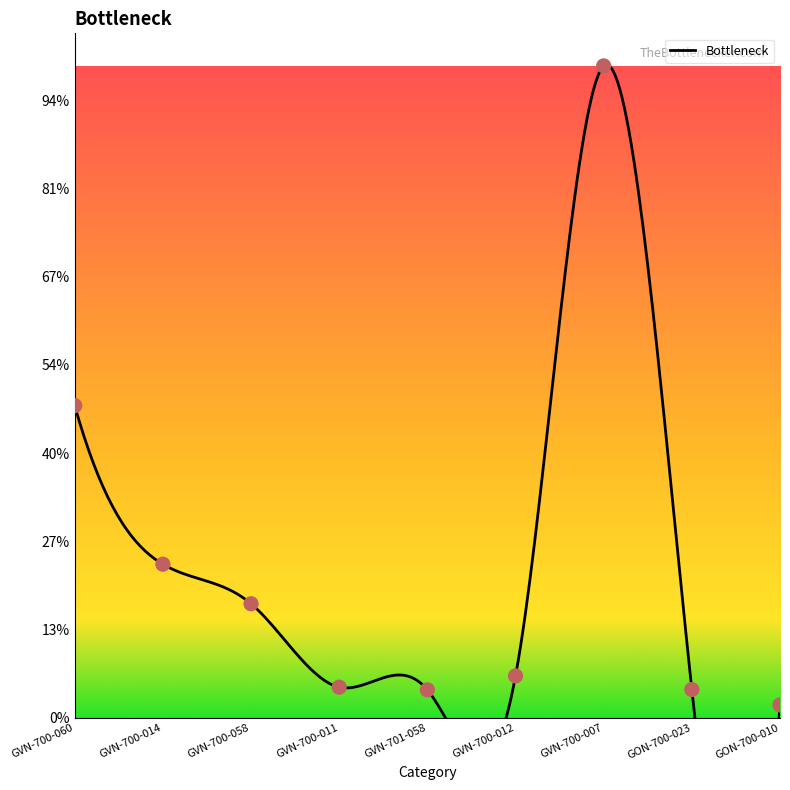

What is the ratio of the value at GVN-700-058 to the value at GVN-700-007?

0.2